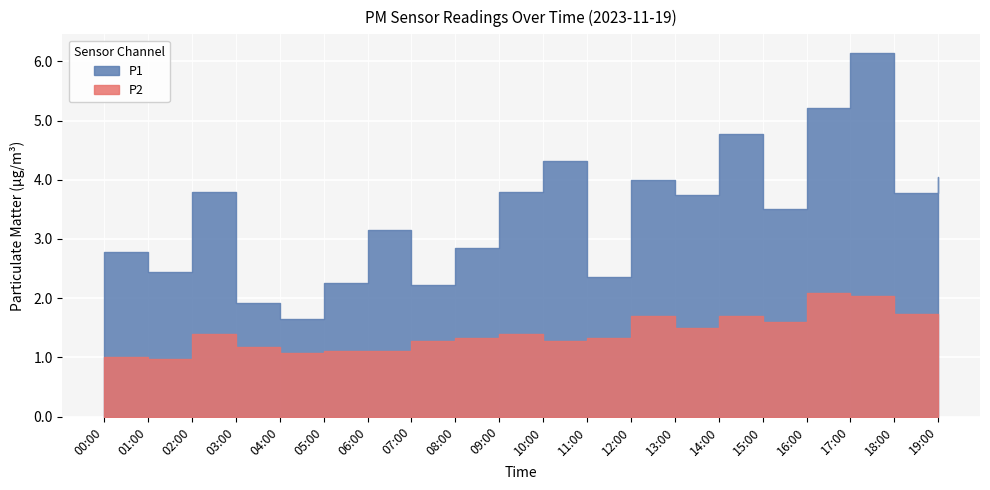

True or false: P2 has more than 2 interior local peaks.

True